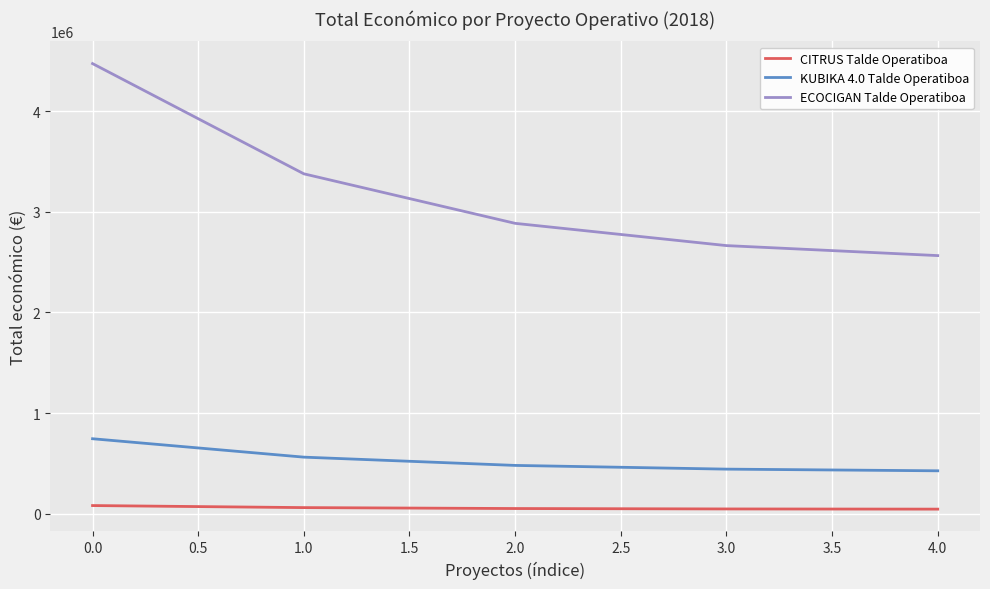

Where does the KUBIKA 4.0 Talde Operatiboa series first go above 481783?

0.0